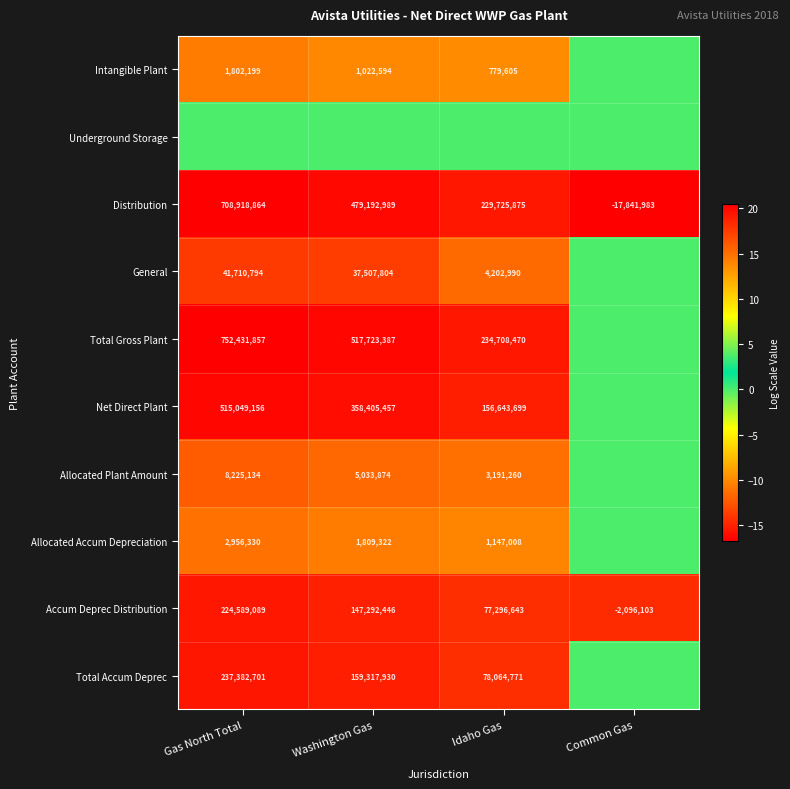

How many values in Accum Deprec Distribution are below zero?

1